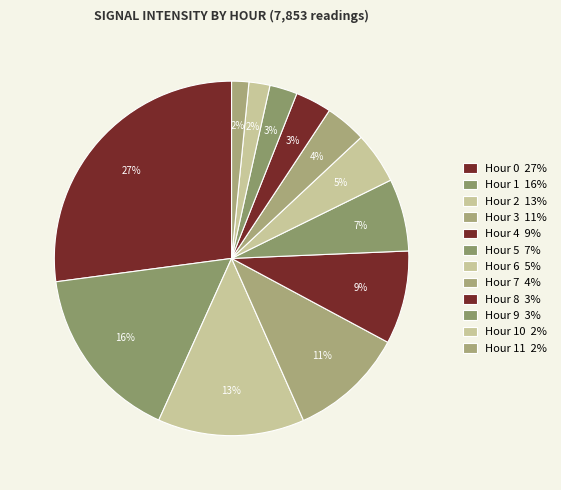

How many slices are in this pie chart?

12